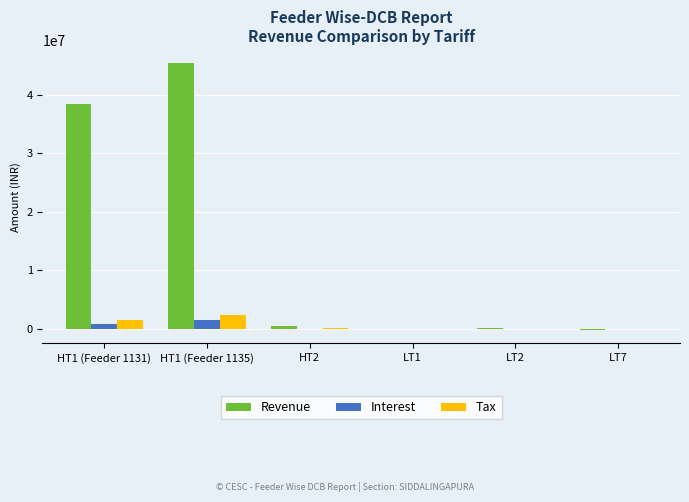

Which series changed the most between HT1 (Feeder 1135) and HT2?

Revenue